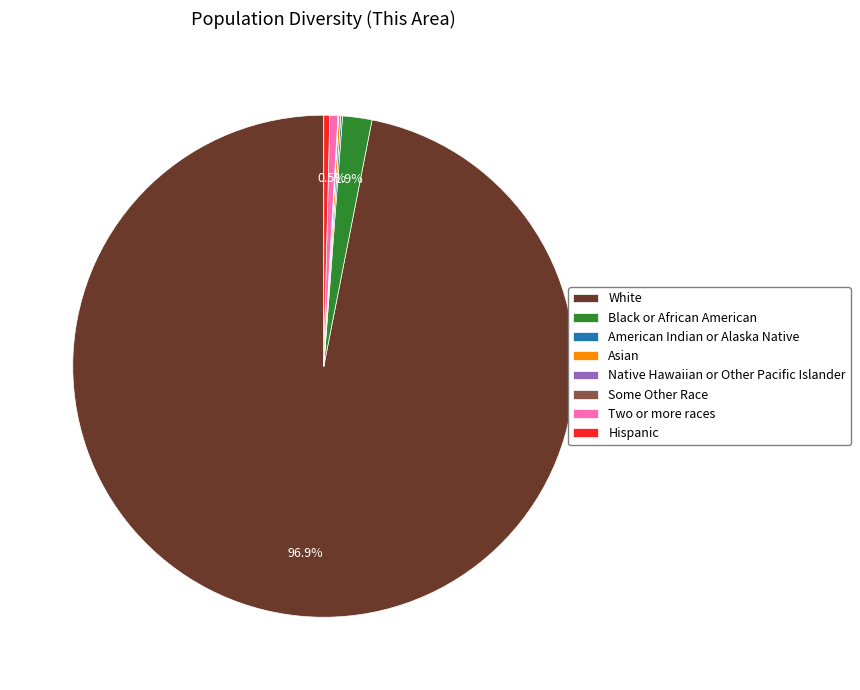

What is the majority slice?

White